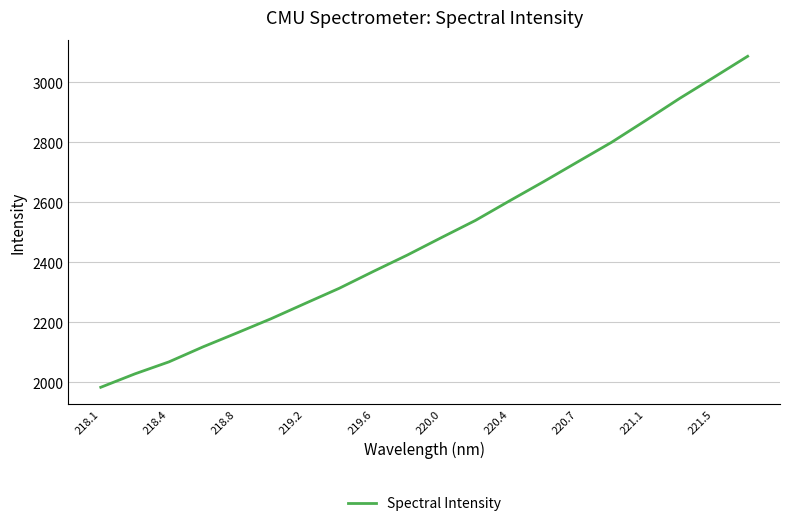

What is the maximum value shown in the chart?

3086.5